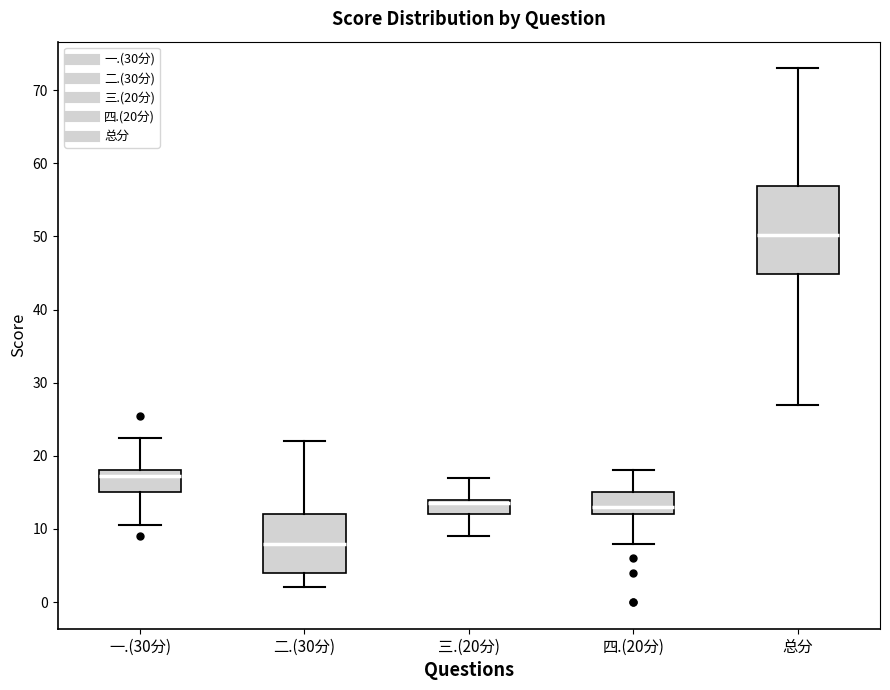

Comparing the boxes themselves (not the whiskers), which one is the tallest?

总分